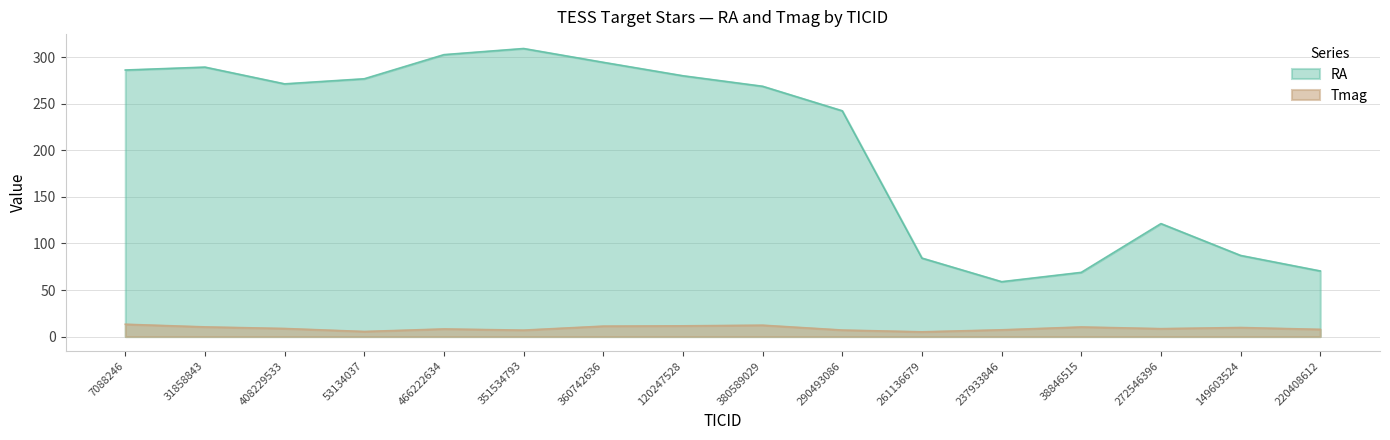

The value of RA at 466222634 is 302.9. True or false?

True